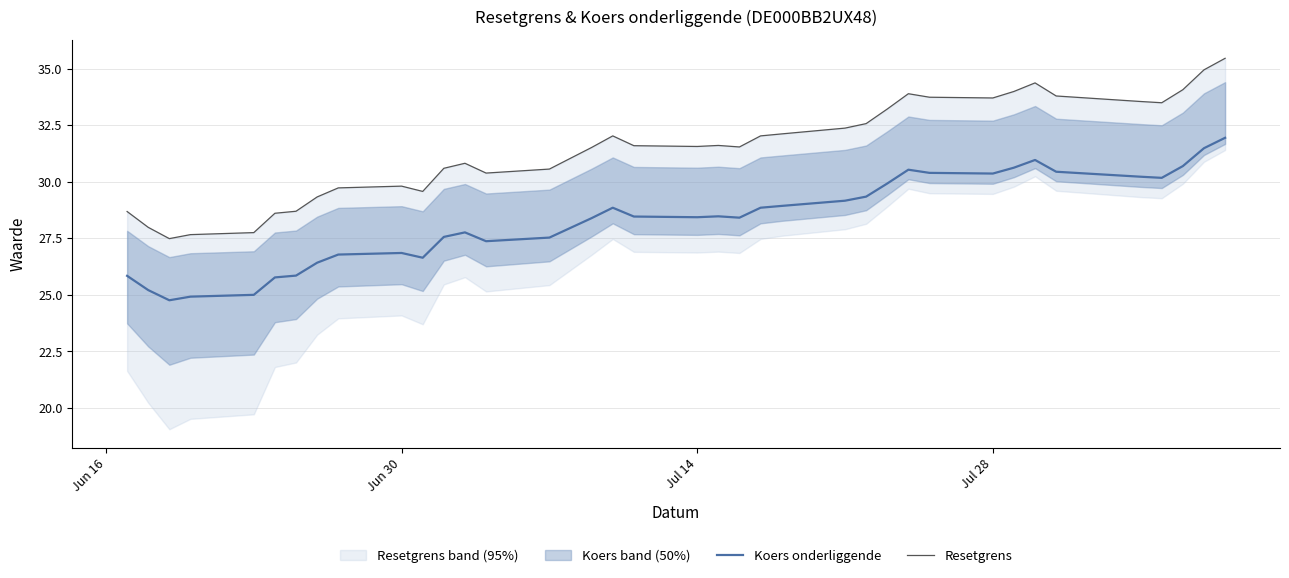

What is the maximum value for Koers onderliggende?

31.9